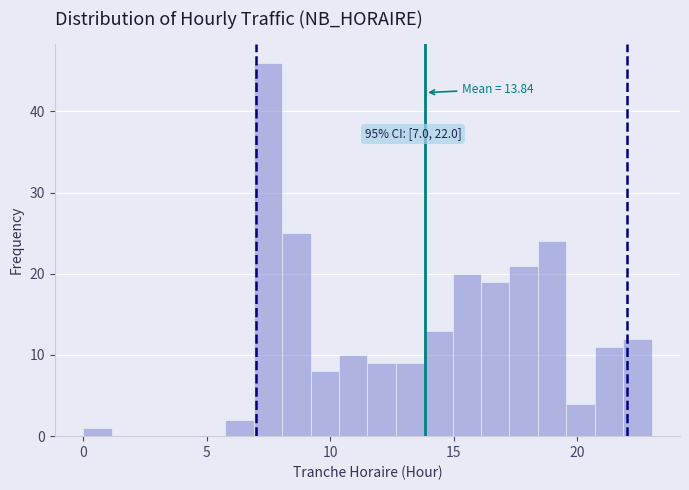

Around what value on the x-axis is the tallest bar? Give the approximate position of its centre, as read against the axis.

7.5